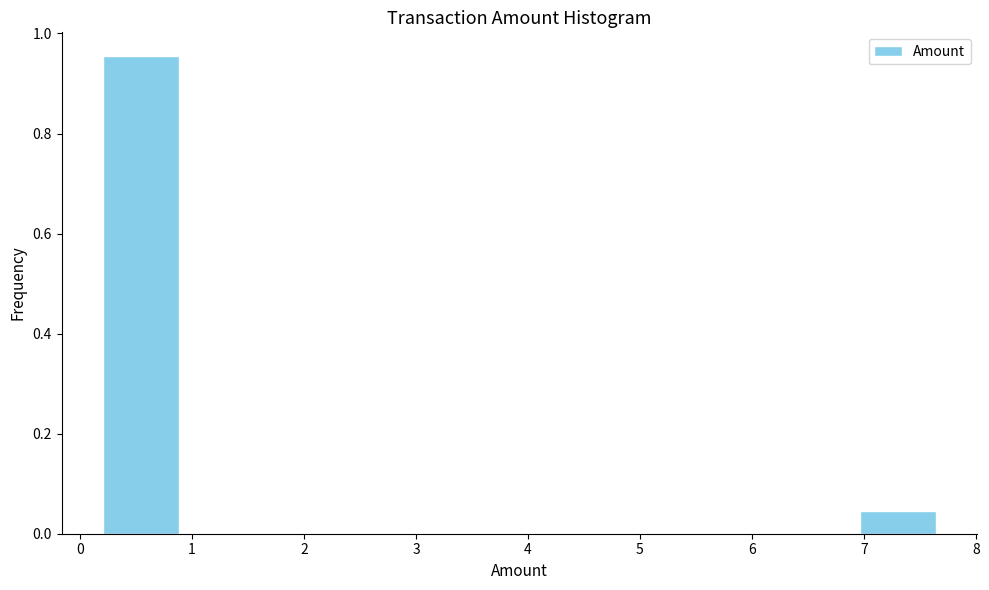

Reading left to right, list every bar in this chart as the range it spans on the x-axis followed by its height. Neither the bar edges nor the heights are printed on the chart, so give them approximately, as read against the axes.

0.2 to 0.9: 0.96
0.9 to 1.7: 0
1.7 to 2.4: 0
2.4 to 3.2: 0
3.2 to 3.9: 0
3.9 to 4.7: 0
4.7 to 5.4: 0
5.4 to 6.2: 0
6.2 to 6.9: 0
6.9 to 7.7: 0.04